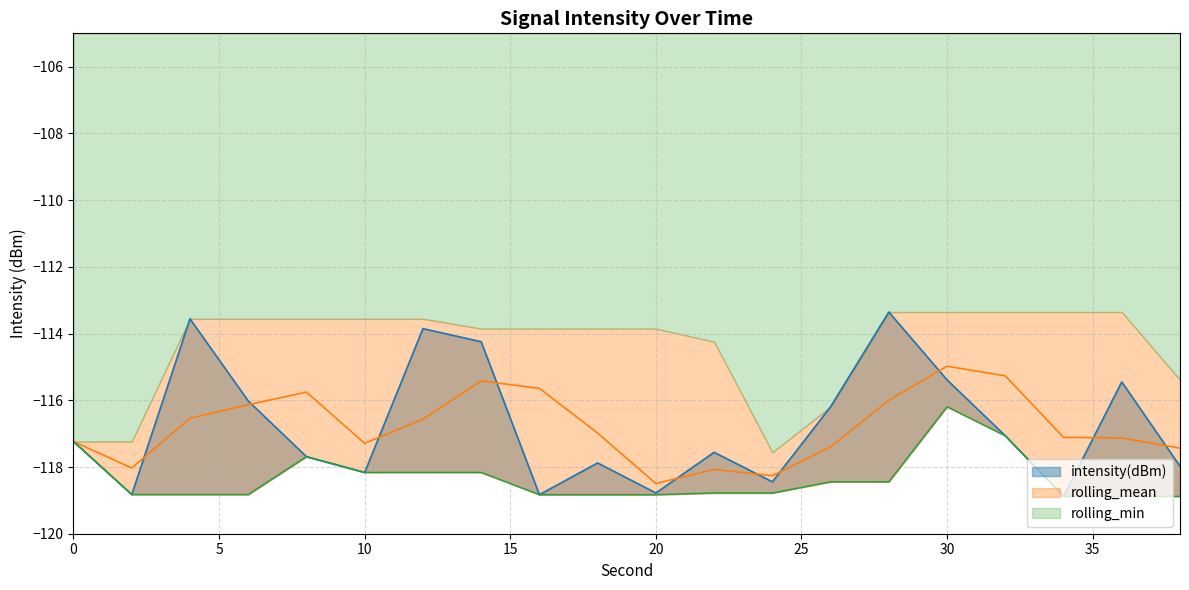

Is it true that intensity(dBm) equals -117.9 at 18?

True